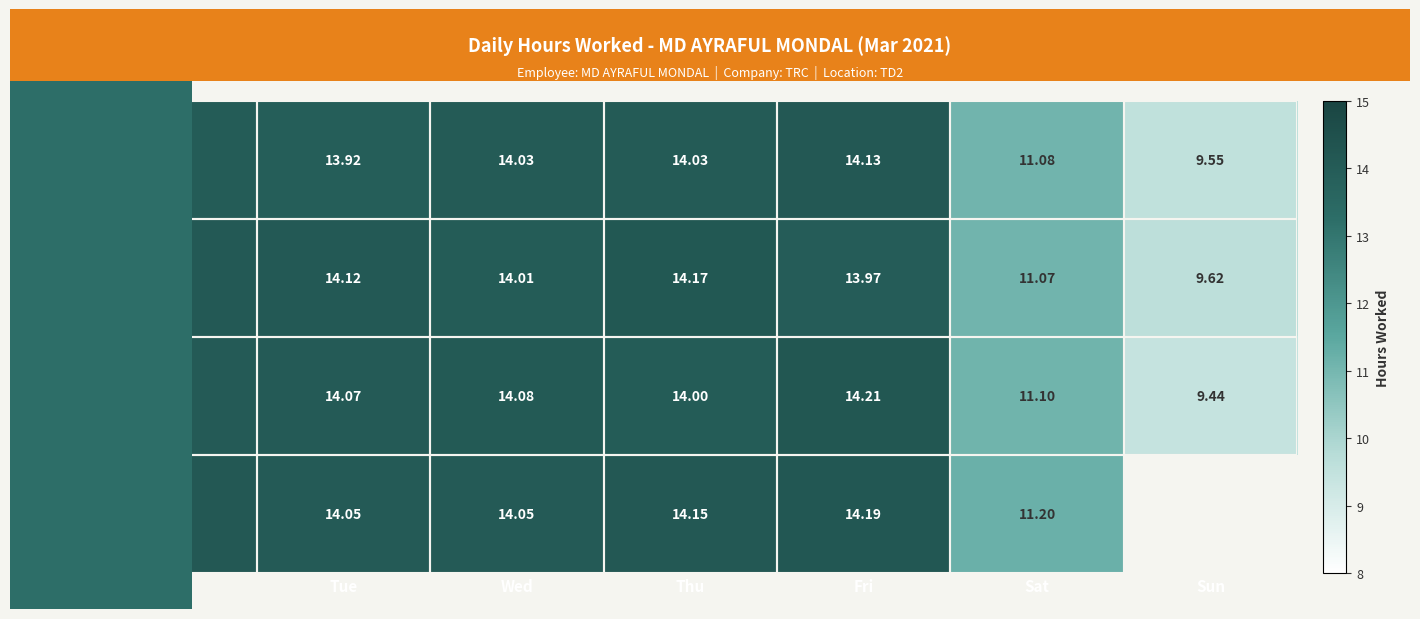

At which category does the chart reach its peak across all series?

Fri